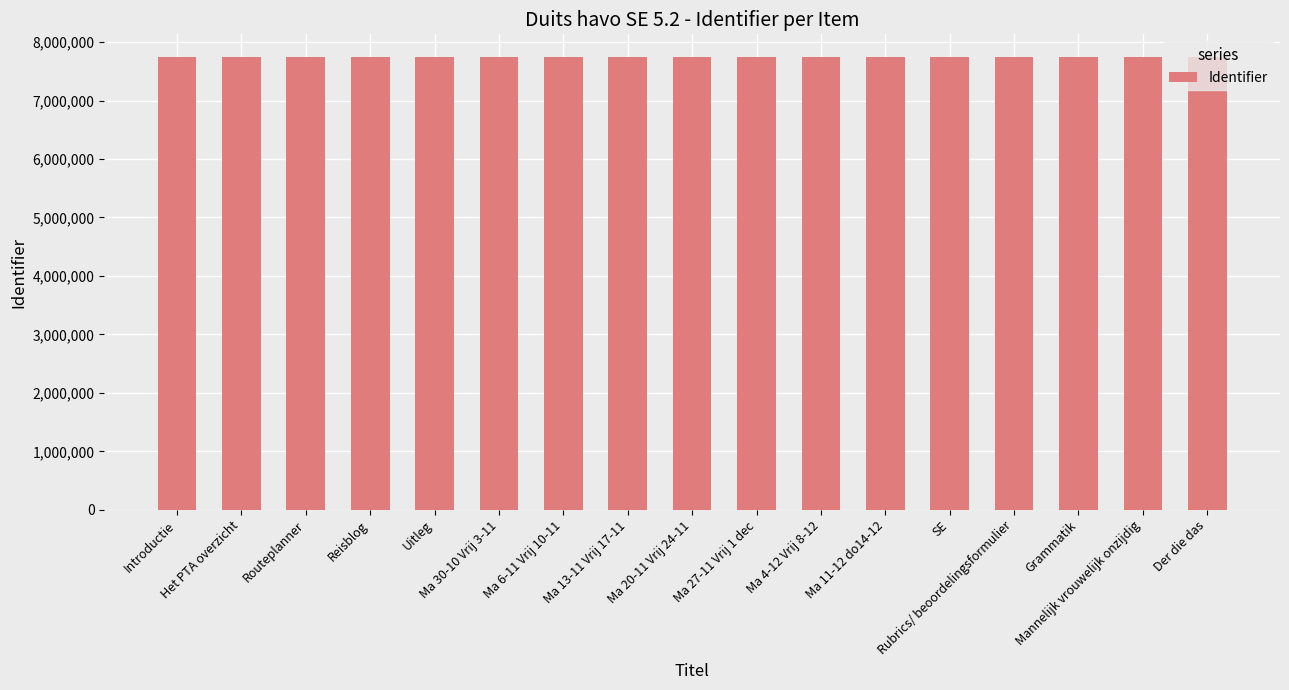

What is the difference between the second highest and second lowest values?

35